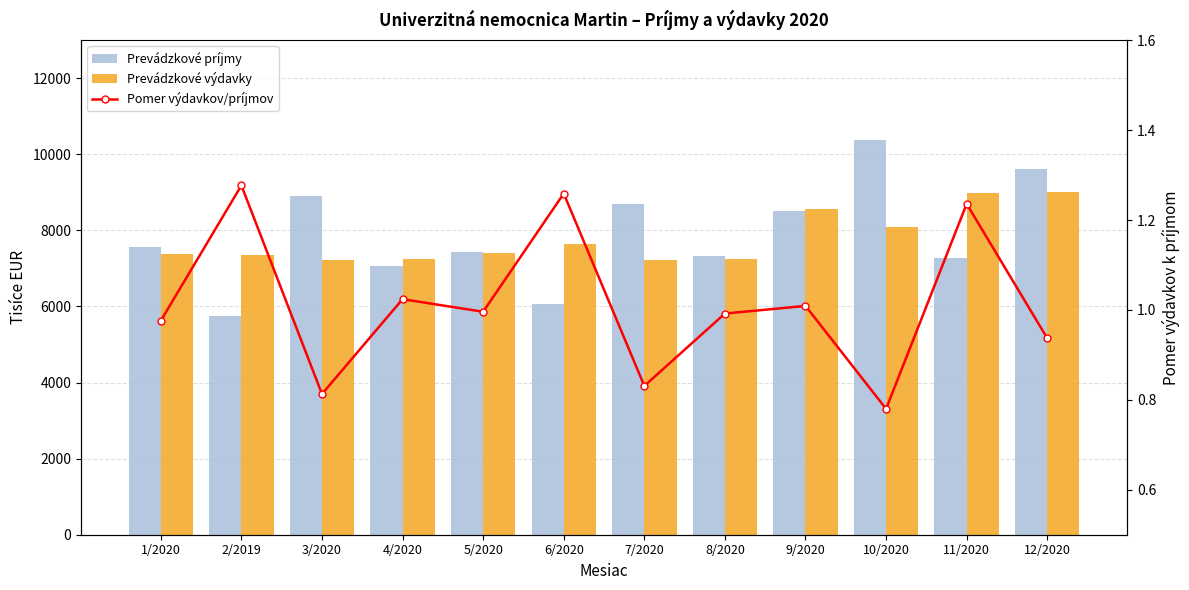

Is the value of Prevádzkové výdavky at 1/2020 greater than the value of Pomer výdavkov/príjmov at 9/2020?

Yes